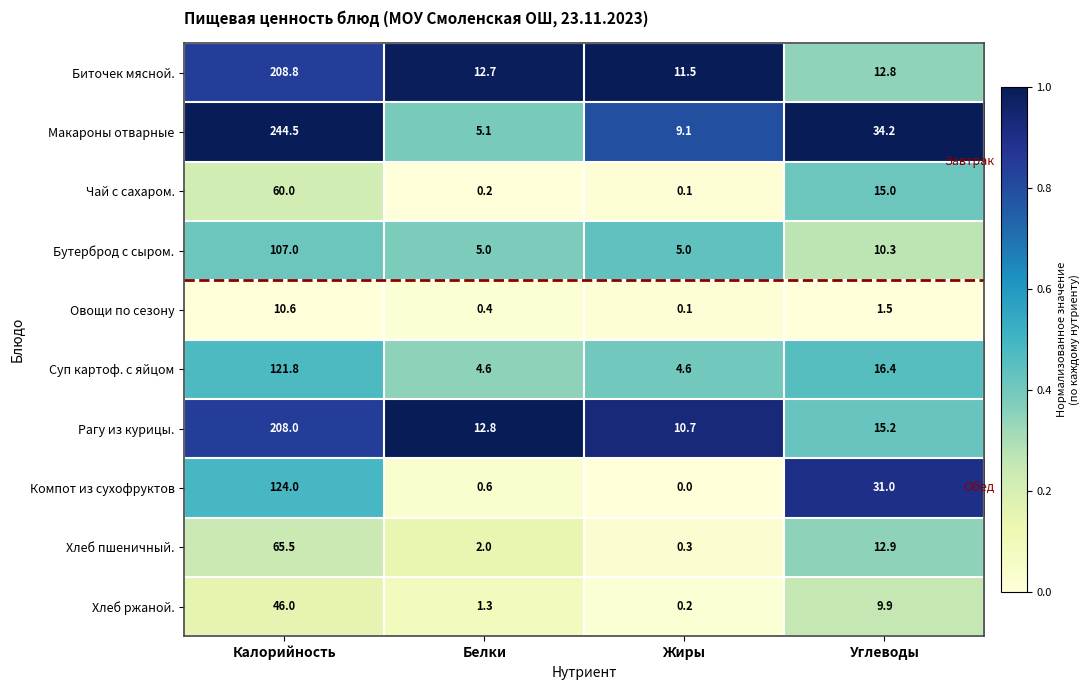

What is the sum of all Чай с сахаром. values?

75.3